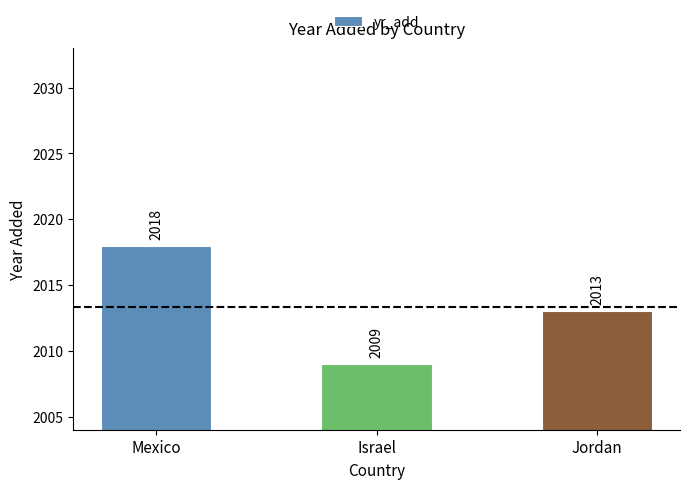

The chart shows a value of 2018 at Mexico. True or false?

True